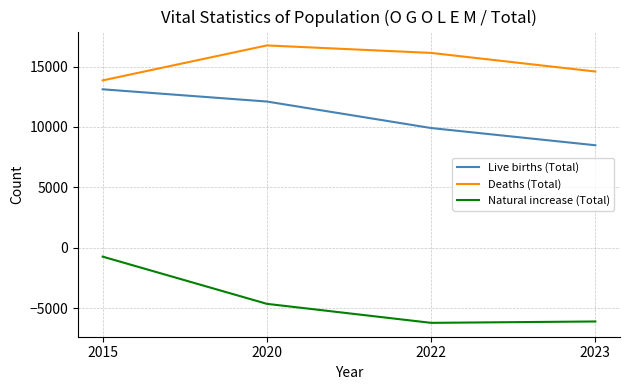

At which label does Live births (Total) first exceed 12108?

2015